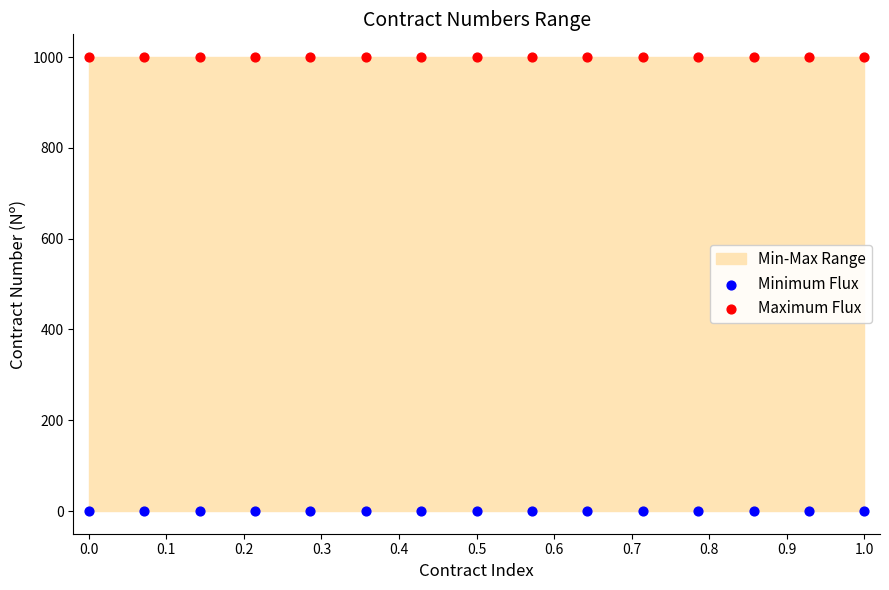

Which series reaches the maximum Y coordinate?

Maximum Flux